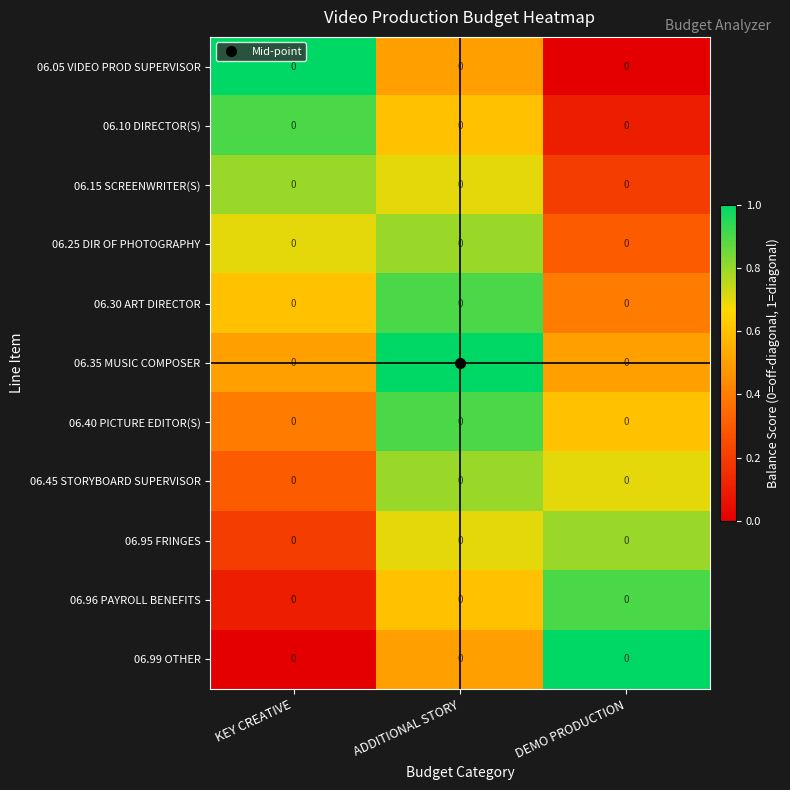

Reading left to right, list all the values displayed in this chart.

06.05 VIDEO PROD SUPERVISOR: KEY CREATIVE=0.0	ADDITIONAL STORY=0.0	DEMO PRODUCTION=0.0
06.10 DIRECTOR(S): KEY CREATIVE=0.0	ADDITIONAL STORY=0.0	DEMO PRODUCTION=0.0
06.15 SCREENWRITER(S): KEY CREATIVE=0.0	ADDITIONAL STORY=0.0	DEMO PRODUCTION=0.0
06.25 DIR OF PHOTOGRAPHY: KEY CREATIVE=0.0	ADDITIONAL STORY=0.0	DEMO PRODUCTION=0.0
06.30 ART DIRECTOR: KEY CREATIVE=0.0	ADDITIONAL STORY=0.0	DEMO PRODUCTION=0.0
06.35 MUSIC COMPOSER: KEY CREATIVE=0.0	ADDITIONAL STORY=0.0	DEMO PRODUCTION=0.0
06.40 PICTURE EDITOR(S): KEY CREATIVE=0.0	ADDITIONAL STORY=0.0	DEMO PRODUCTION=0.0
06.45 STORYBOARD SUPERVISOR: KEY CREATIVE=0.0	ADDITIONAL STORY=0.0	DEMO PRODUCTION=0.0
06.95 FRINGES: KEY CREATIVE=0.0	ADDITIONAL STORY=0.0	DEMO PRODUCTION=0.0
06.96 PAYROLL BENEFITS: KEY CREATIVE=0.0	ADDITIONAL STORY=0.0	DEMO PRODUCTION=0.0
06.99 OTHER: KEY CREATIVE=0.0	ADDITIONAL STORY=0.0	DEMO PRODUCTION=0.0